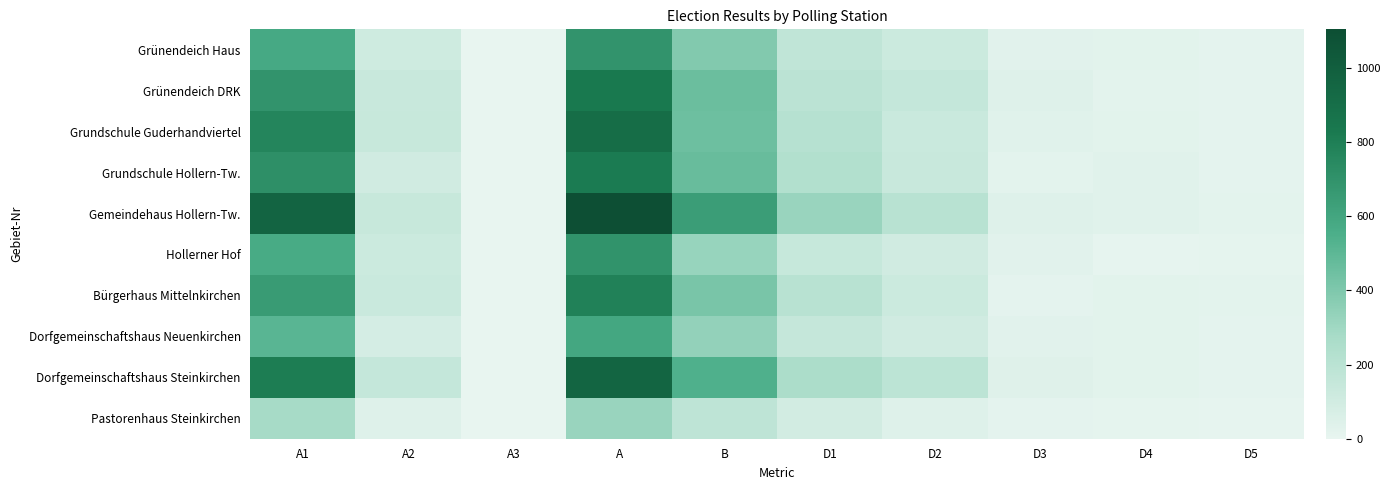

Which series changed the most between A1 and A3?

Gemeindehaus Hollern-Tw.